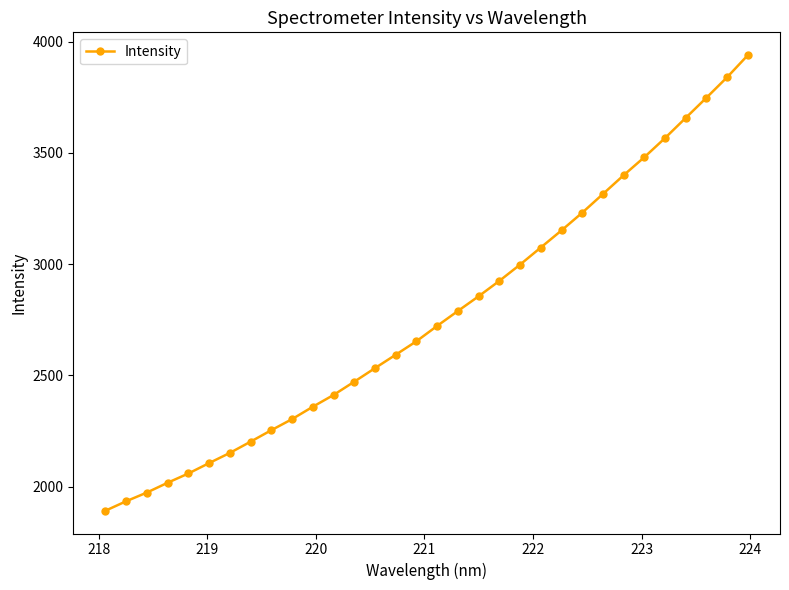

True or false: the data has more than 0 interior local peaks.

False